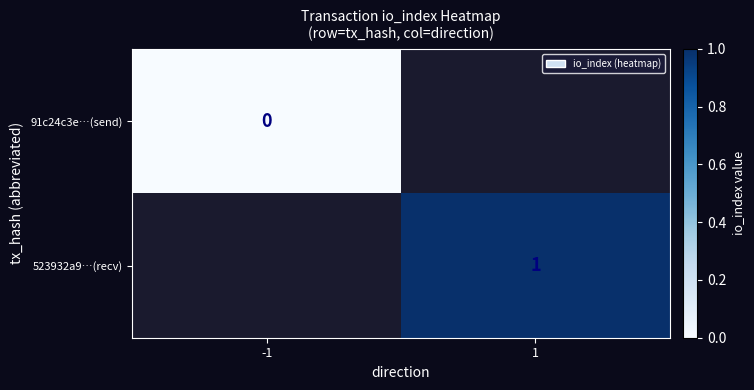

Count the number of data series in this chart.

2